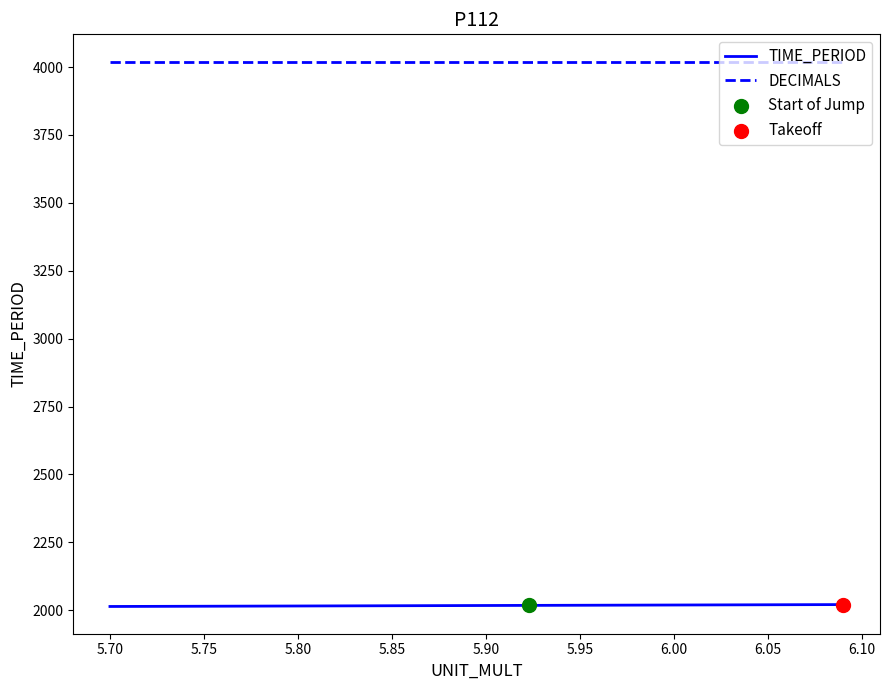

List the series in order of their overall mean, lowest first.

TIME_PERIOD, DECIMALS